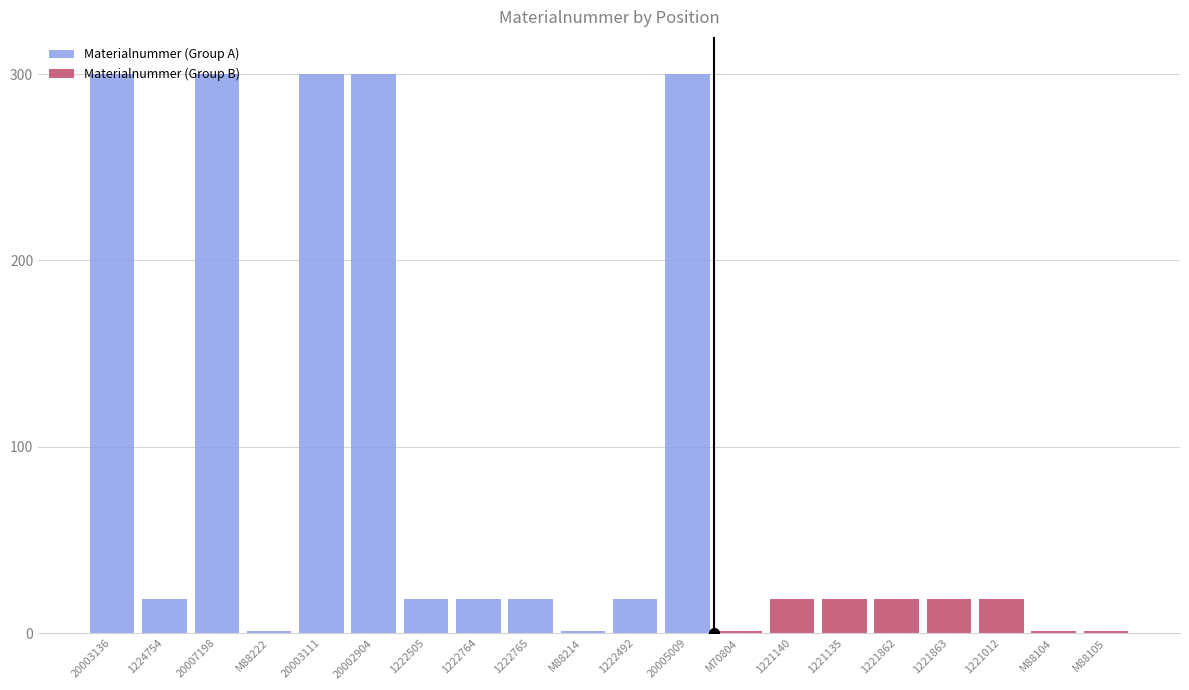

Rank the series by their average value, from lowest to highest.

Materialnummer (Group B), Materialnummer (Group A)